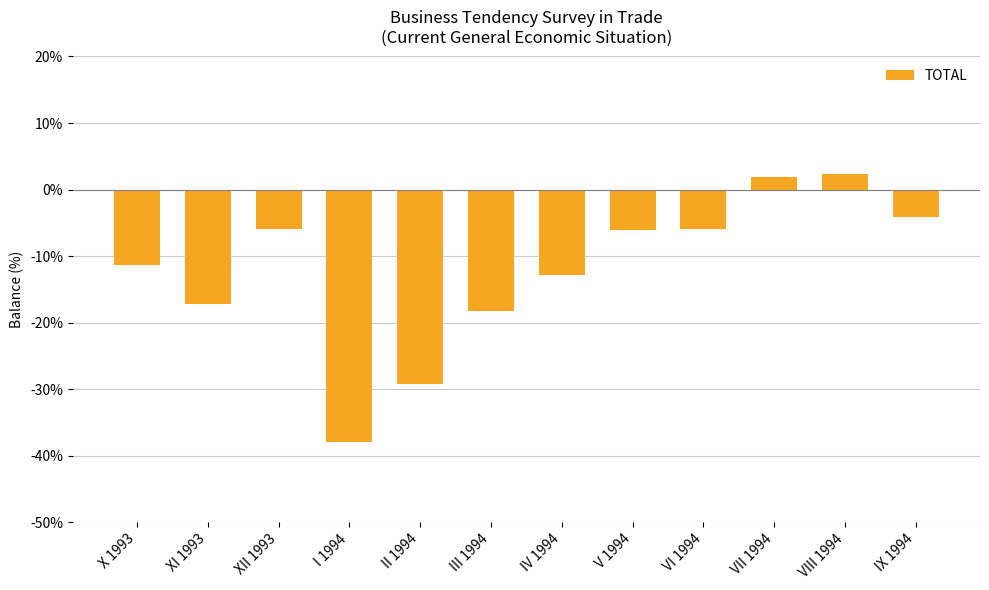

What is the label of the 1st bar from the left?

X 1993